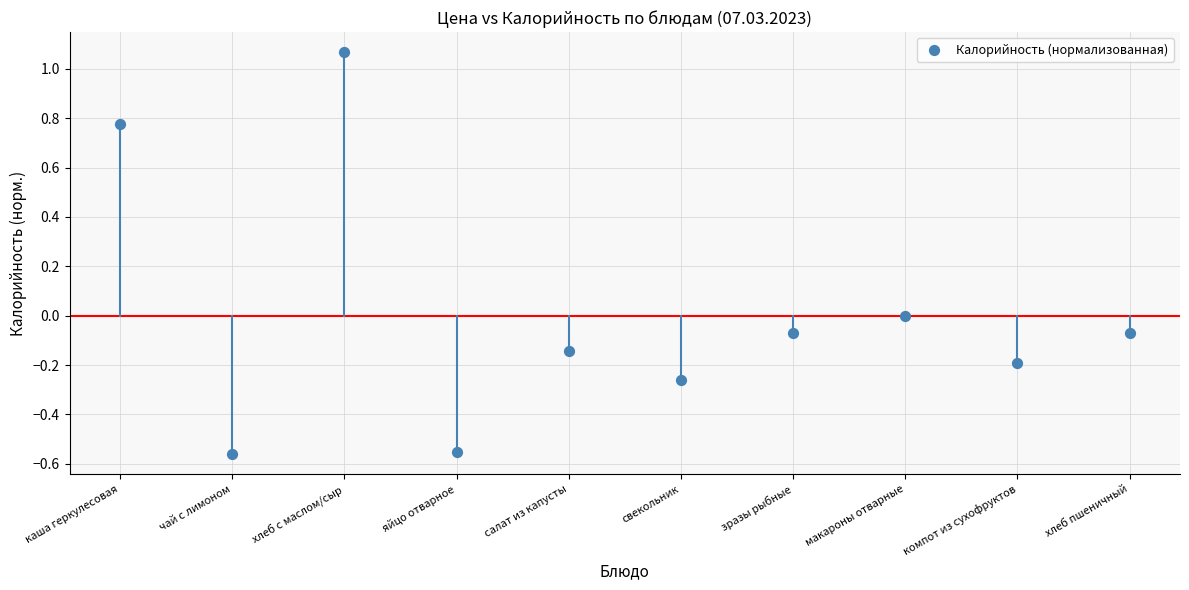

What is the range of Y values (max minus min)?

1.6